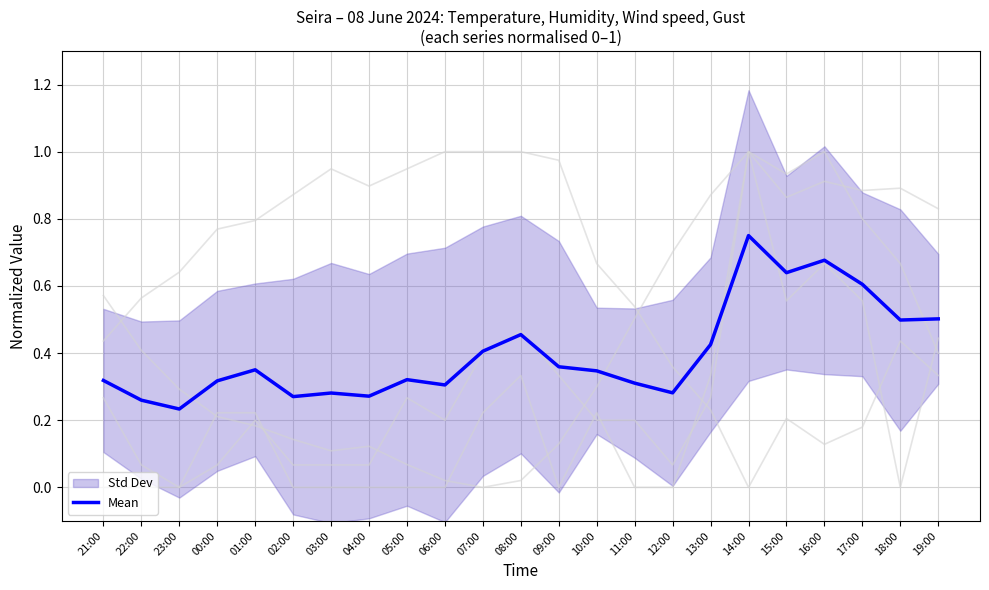

Reading left to right, transcribe all the data shown in this chart.

0.3	0.3	0.2	0.3	0.4	0.3	0.3	0.3	0.3	0.3	0.4	0.5	0.4	0.3	0.3	0.3	0.4	0.8	0.6	0.7	0.6	0.5	0.5